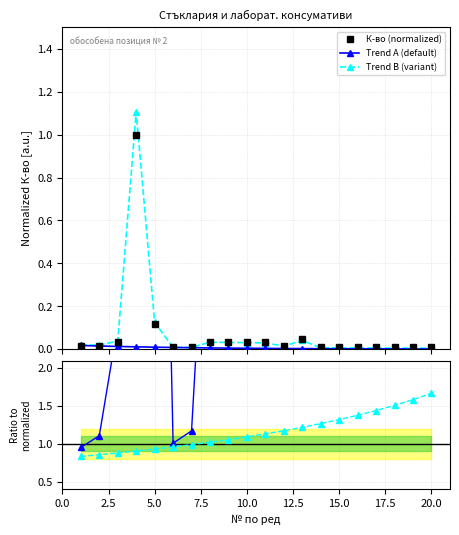

Which series has the widest spread of values?

Trend A